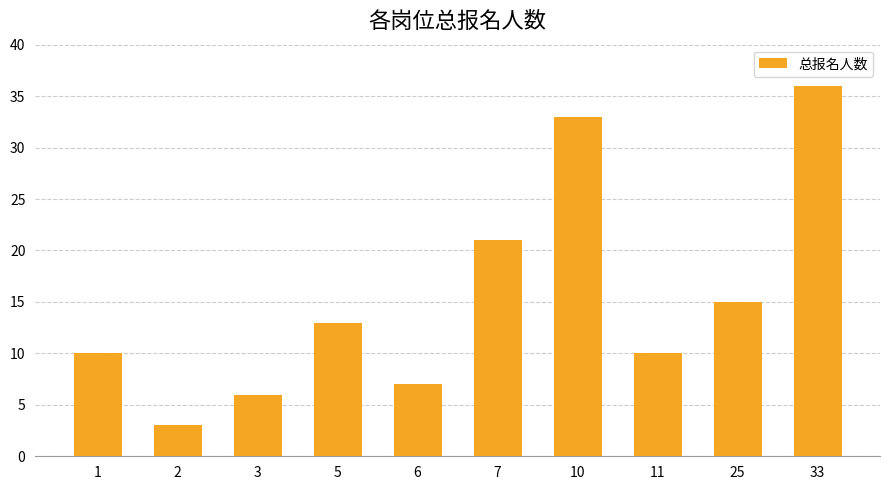

What is the value of the 9th bar from the left?

15